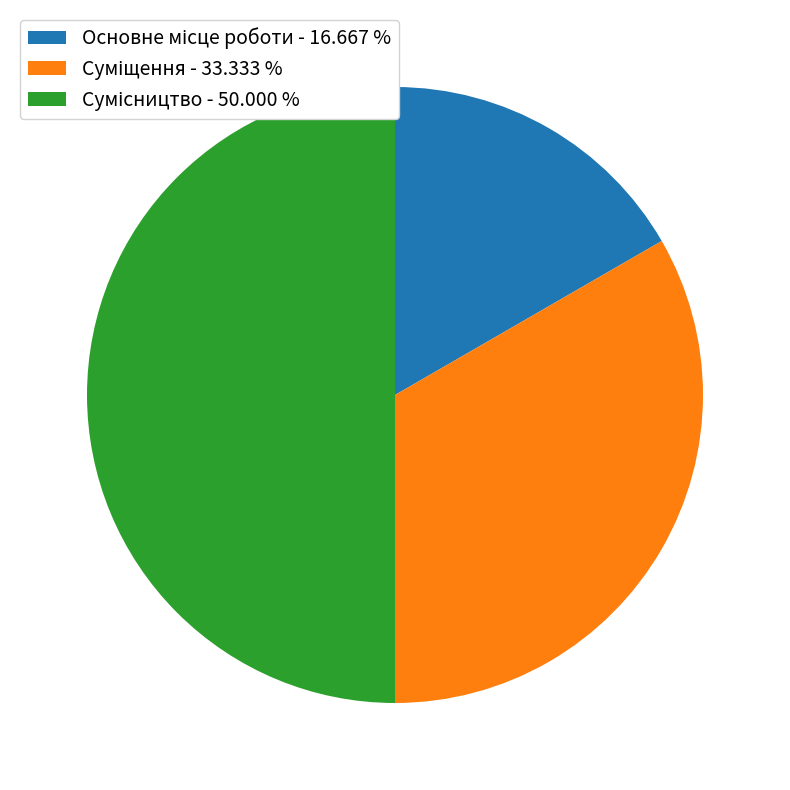

The Сумісництво slice represents 55% of the pie. True or false?

False